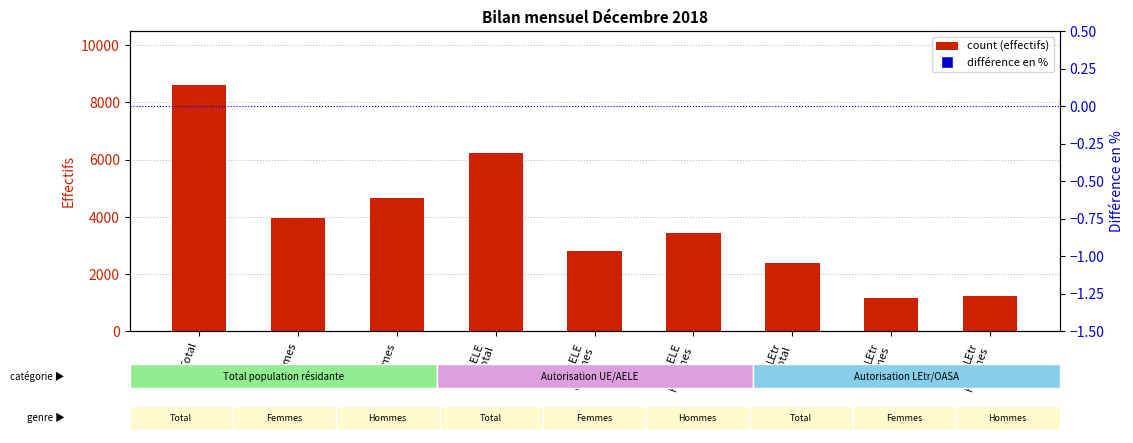

Rank the series at UE/AELE
Femmes from highest to lowest value.

count, difference en %